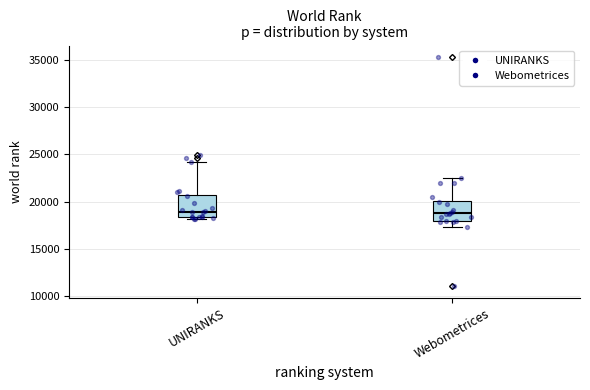

Reading left to right, transcribe this box plot: for each box, give where its median line is, the range the box spans, and where its two whiskers end, as read against the y-axis. The values are not printed on the chart, so give them approximately, as read against the axis.

UNIRANKS: median 19000, box 18500 to 20500, whiskers 18000 to 24000
Webometrices: median 19000, box 18000 to 20000, whiskers 17500 to 22500